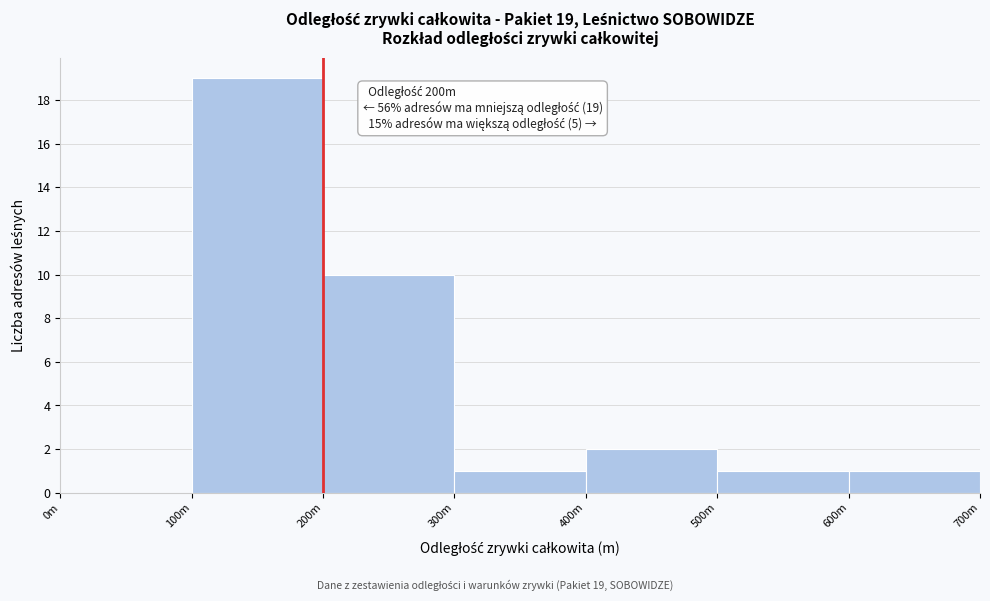

Reading left to right, list all the values displayed in this chart.

0m=0	100m=19	200m=10	300m=1	400m=2	500m=1	600m=1